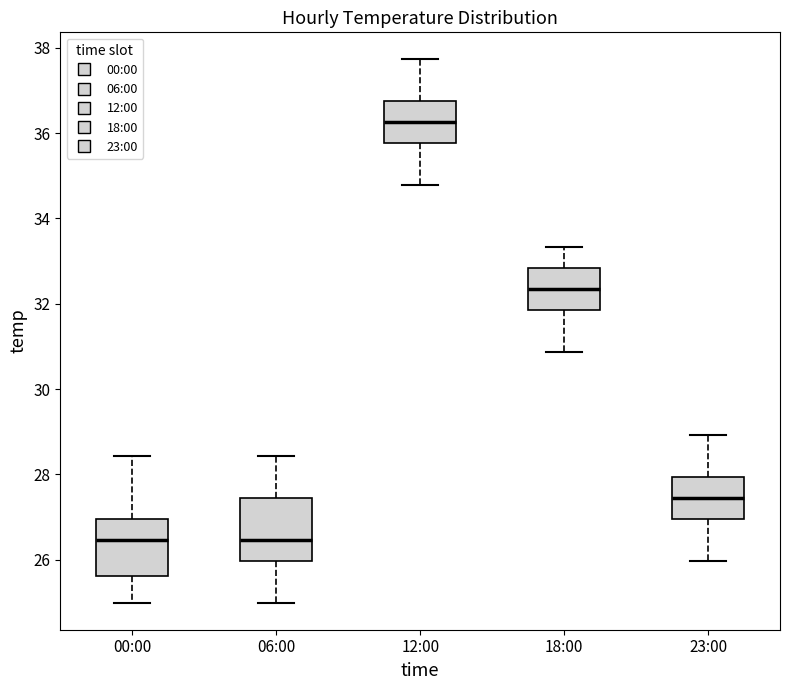

Where does the upper whisker of the box for 00:00 end on the y-axis? The values are not printed on the chart, so give them approximately, as read against the axis.

28.4